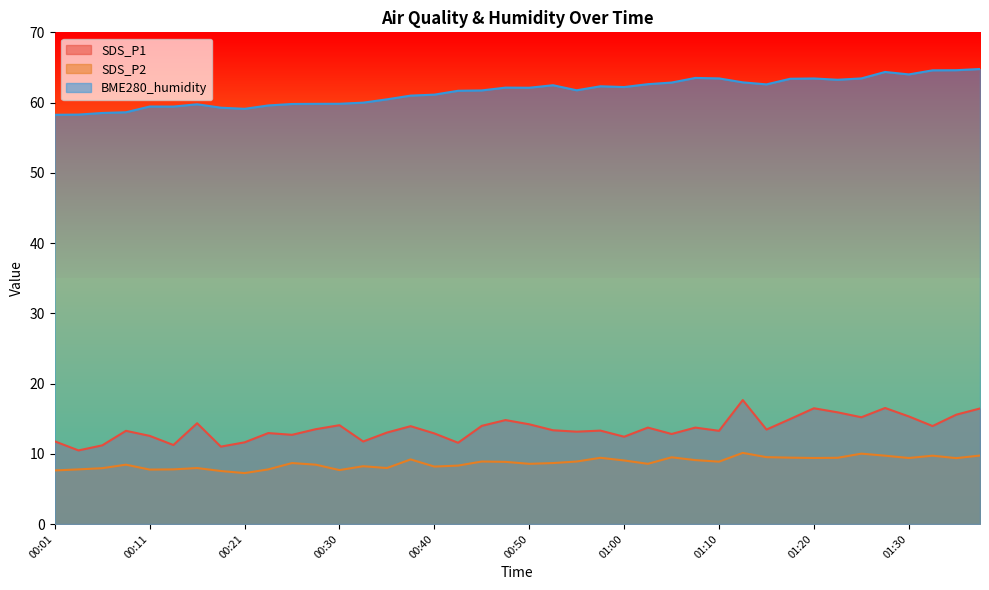

What is the maximum value for SDS_P2?

10.1